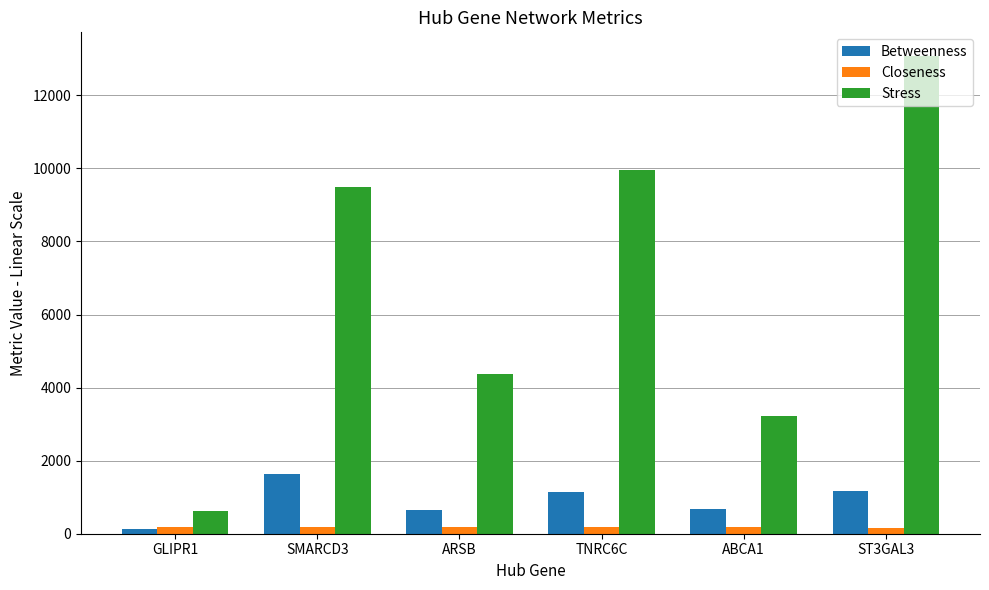

Does the chart contain any negative values?

No